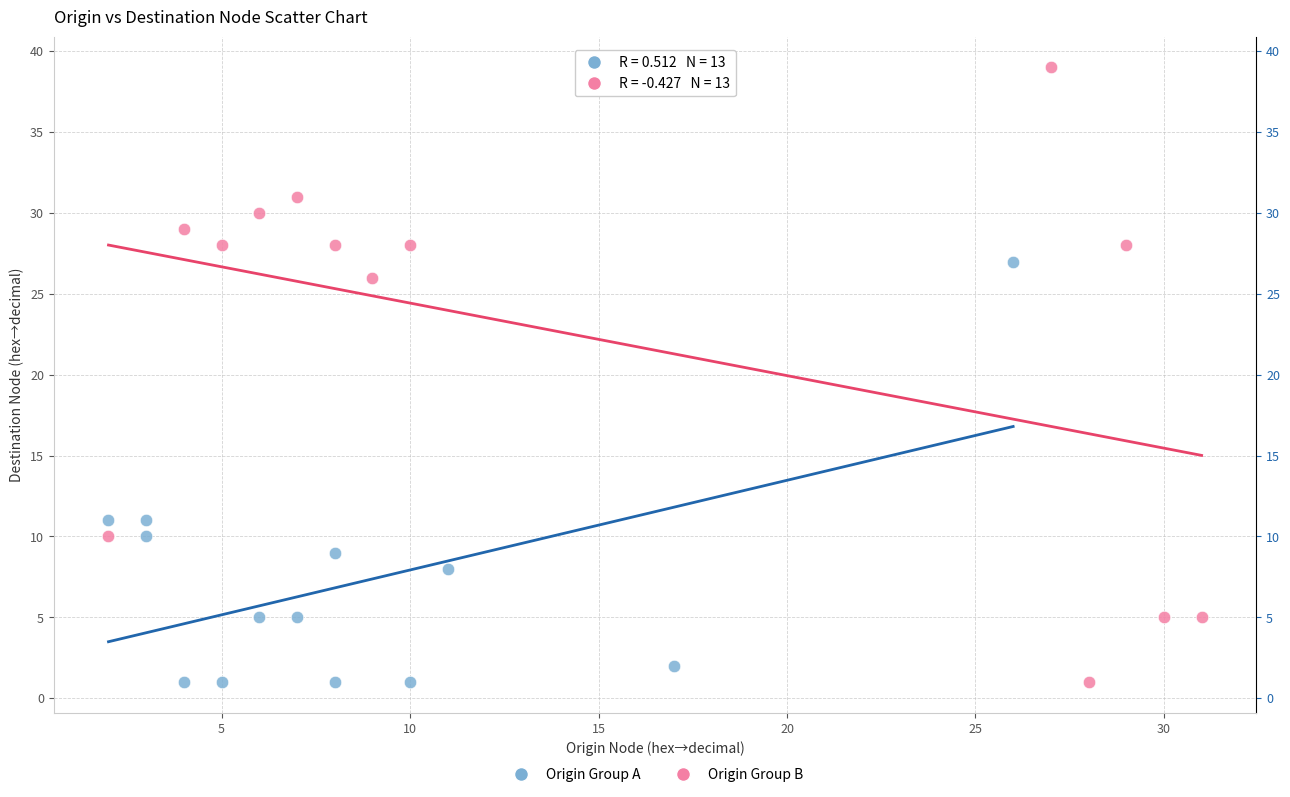

Which series contains the highest Y value?

Origin Group B